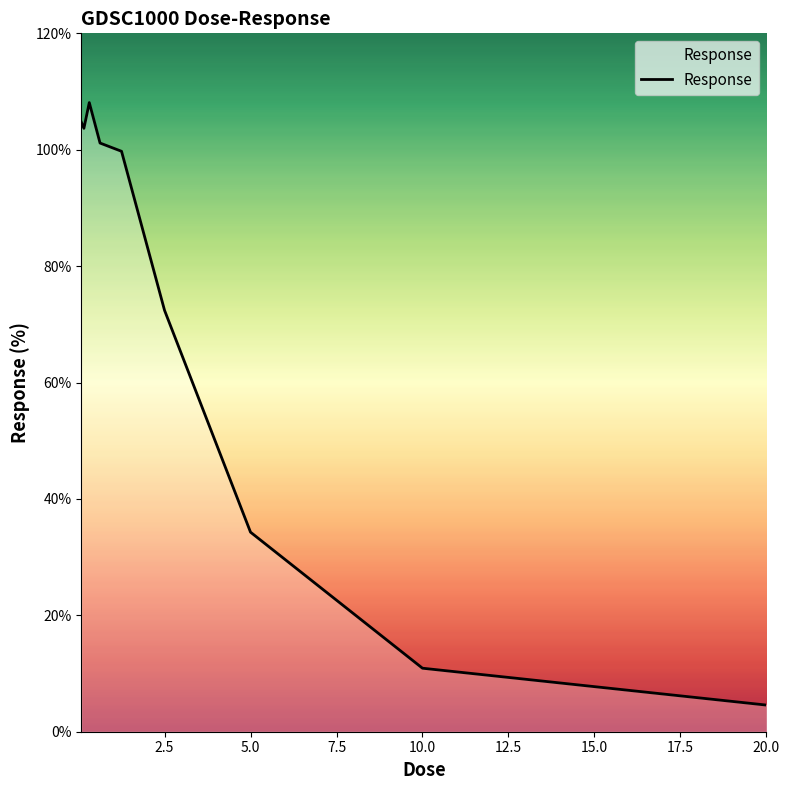

What is the greatest value displayed?

108.1